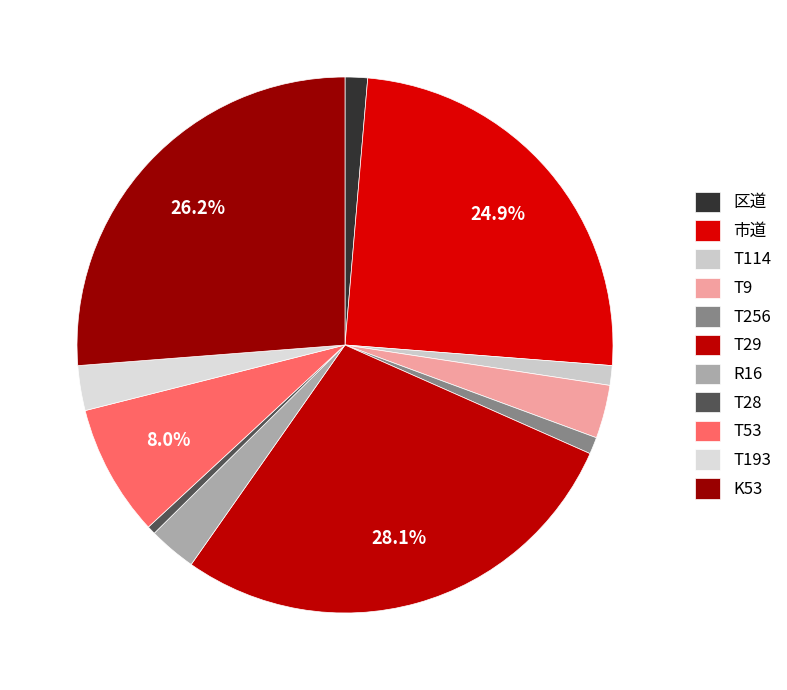

How many slices are in this pie chart?

11